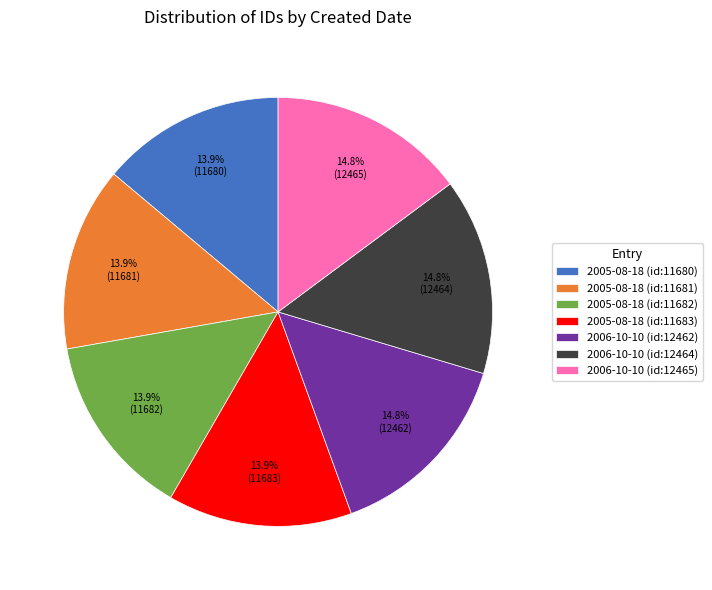

To the nearest percent, what percentage of the pie is 2005-08-18 (id:11680)?

14%